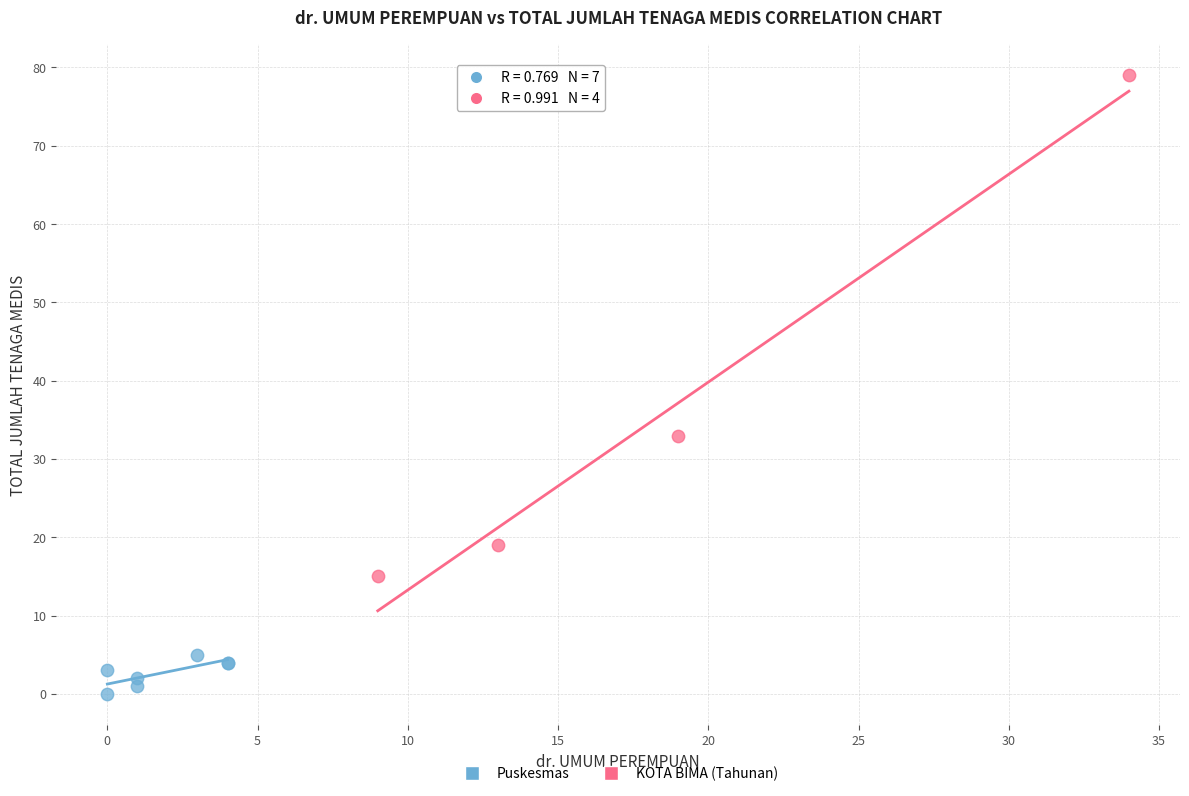

Which series reaches the minimum Y coordinate?

Puskesmas